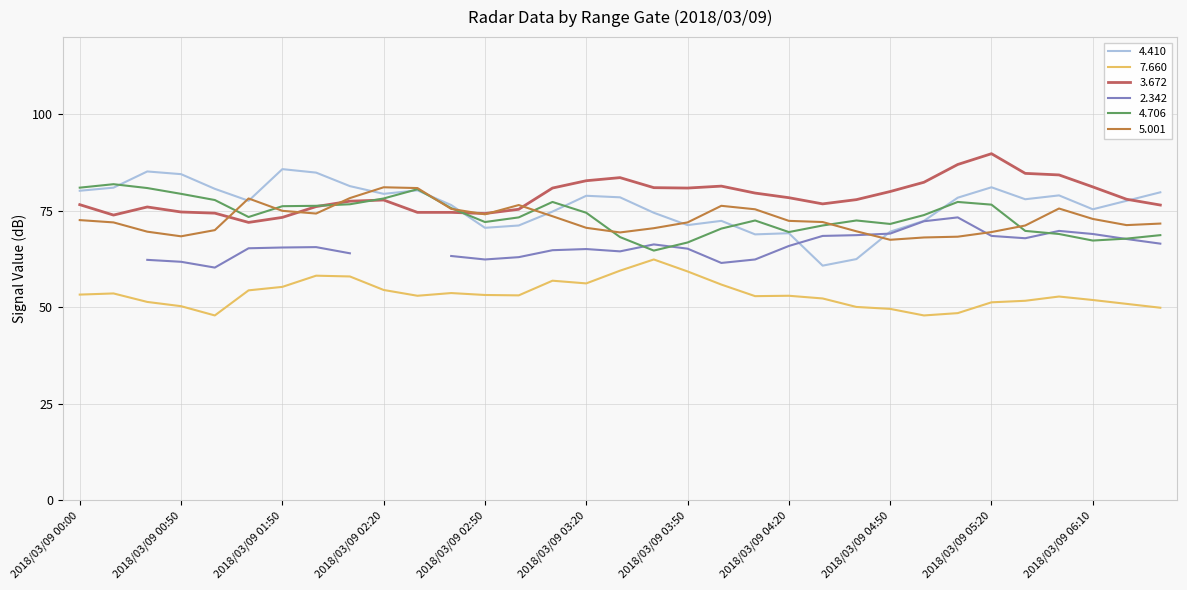

The value of 5.001 at 2018/03/09 05:30 is 71.2. True or false?

True